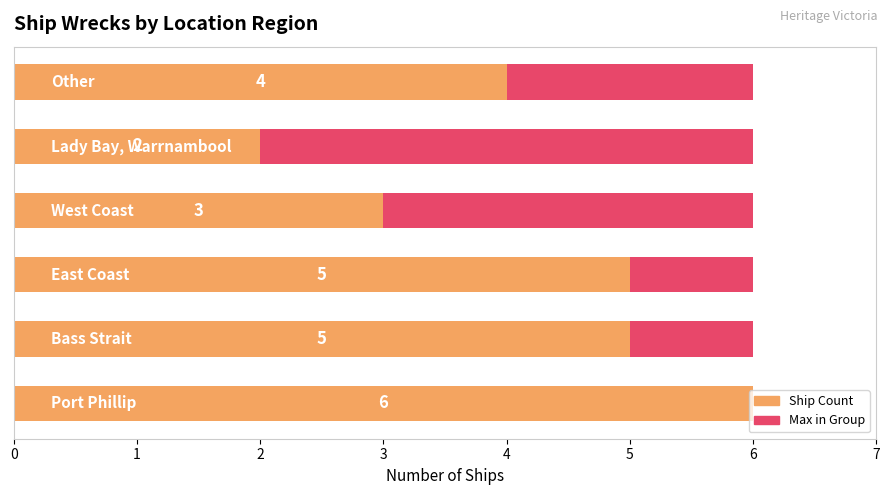

Which has a higher value, 1 or 2?

1